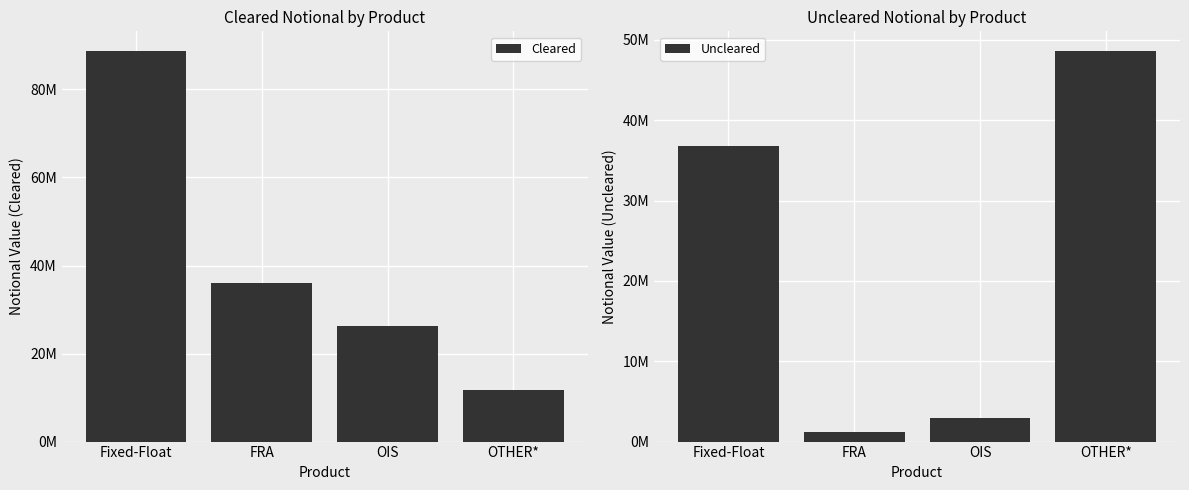

List the labels in order of Cleared value, largest first.

Fixed-Float, FRA, OIS, OTHER*